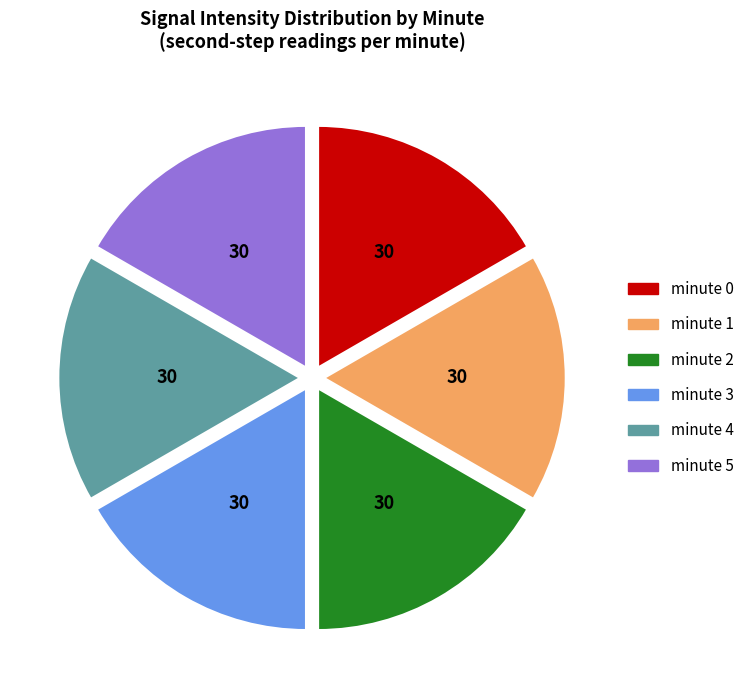

Is the sum of minute 4 and minute 2 greater than half?

No